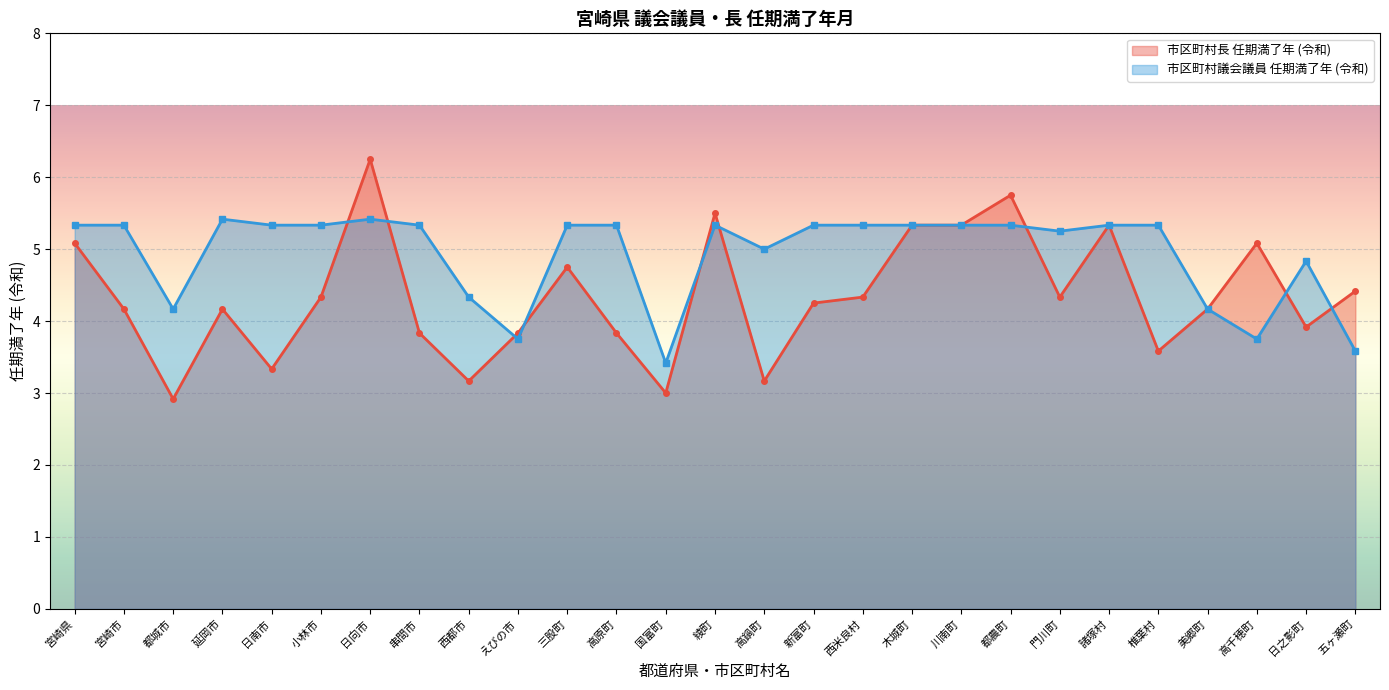

Is it true that 市区町村長 任期満了年 (令和) line equals 5.1 at 宮崎県?

True